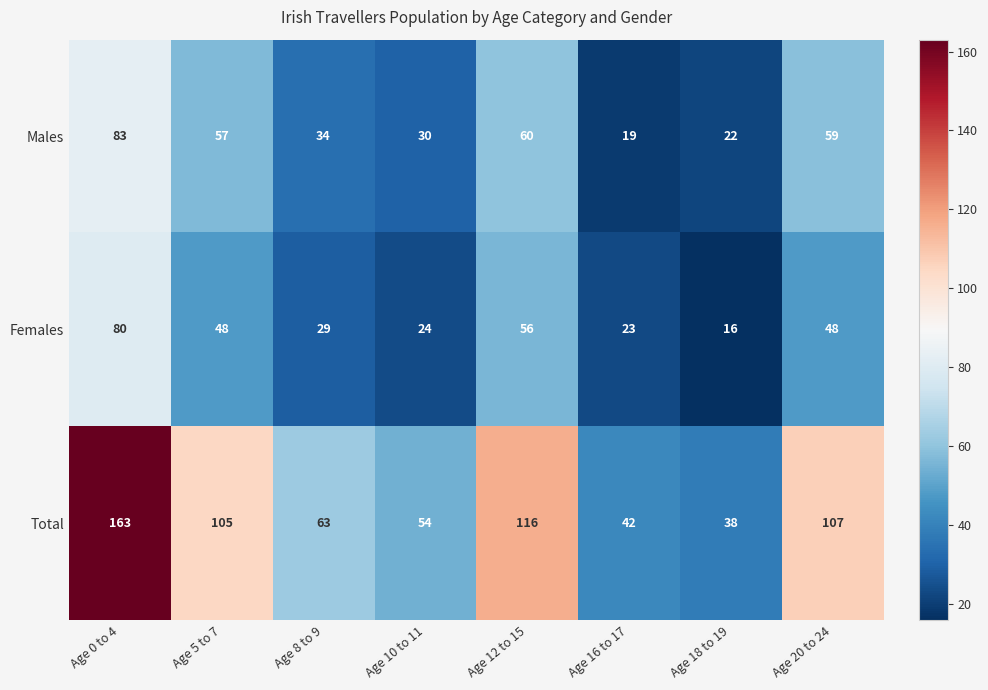

At which category does the chart reach its minimum across all series?

Age 18 to 19